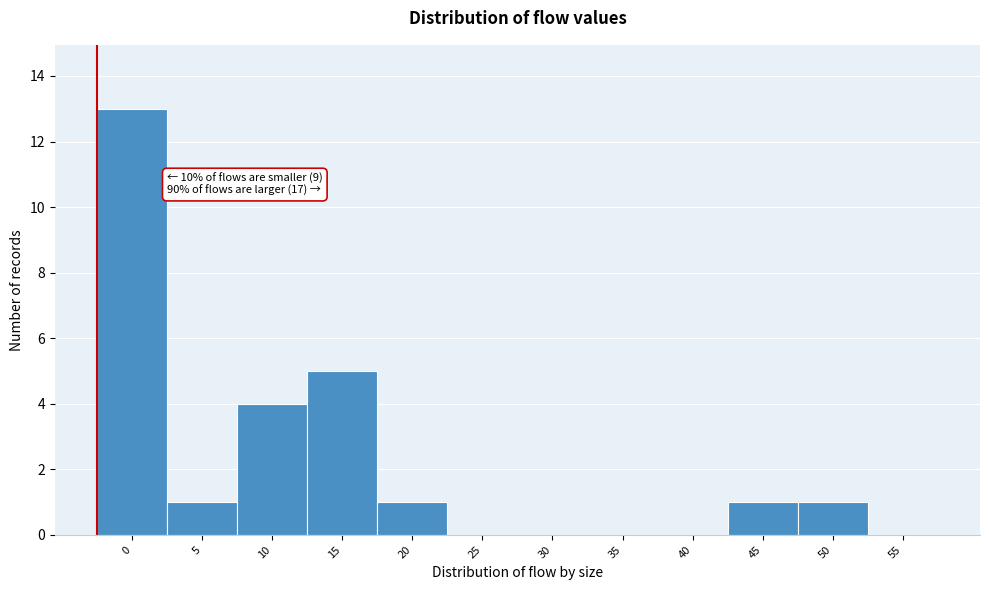

Reading left to right, list all the values displayed in this chart.

0=13	5=1	10=4	15=5	20=1	25=0	30=0	35=0	40=0	45=1	50=1	55=0